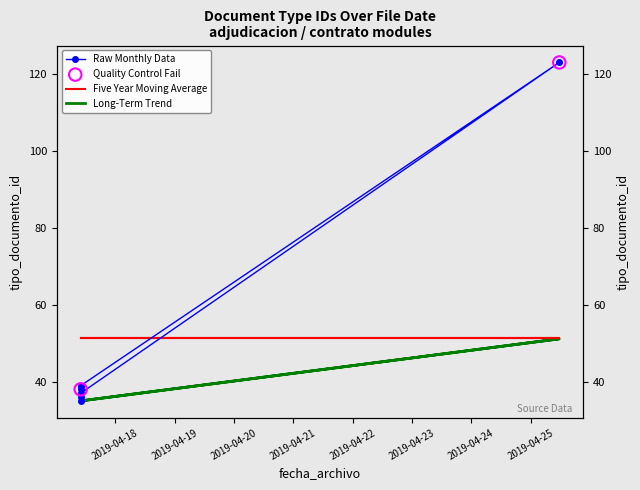

What is the change in value from 2019-04-17 10:01:33 to 2019-04-17 10:07:13?

+1